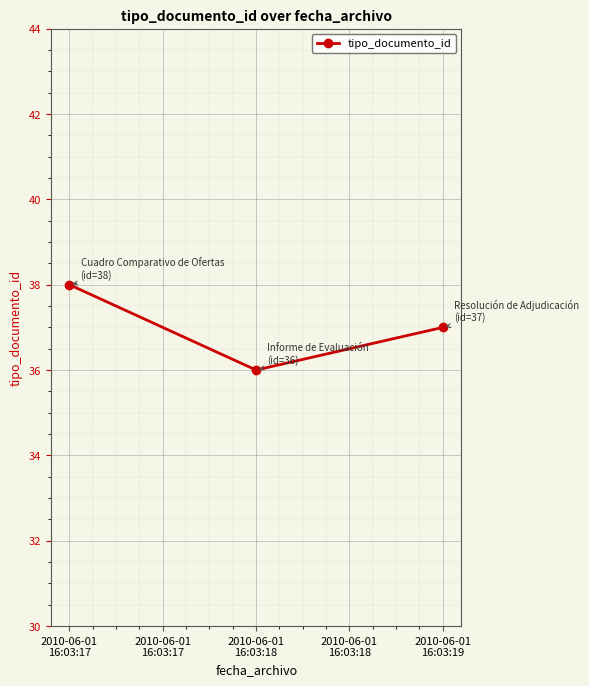

What is the minimum value shown in the chart?

36